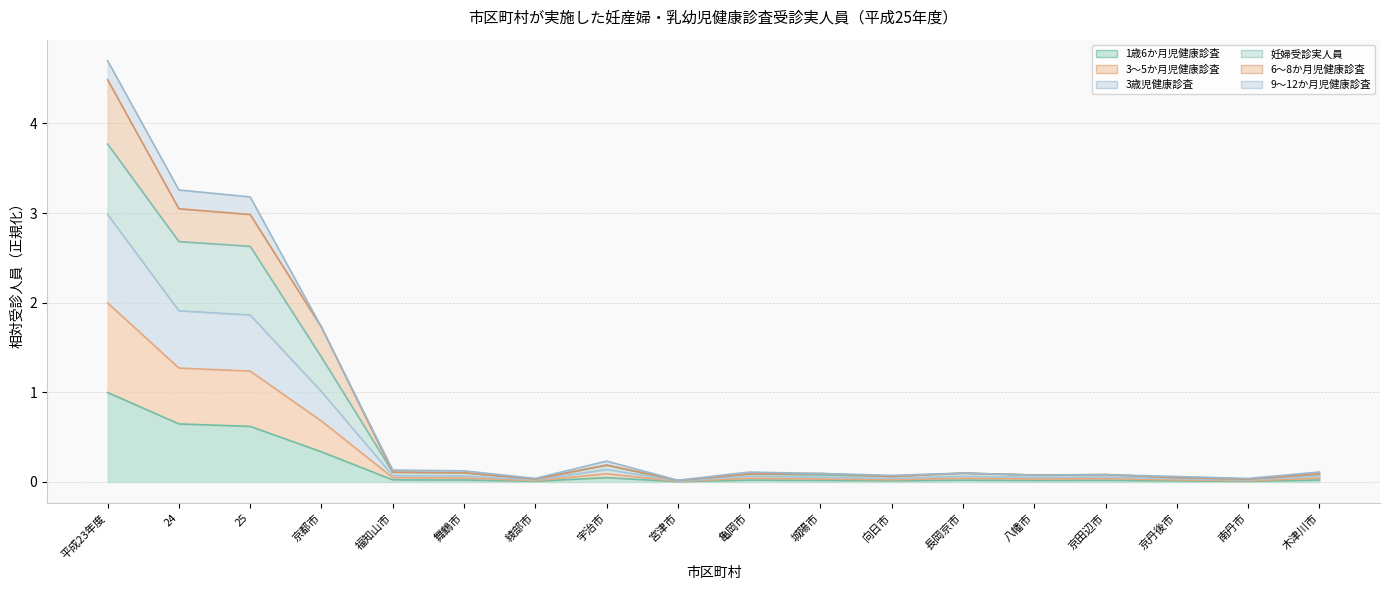

What is the total value across all series at 25?

3.2